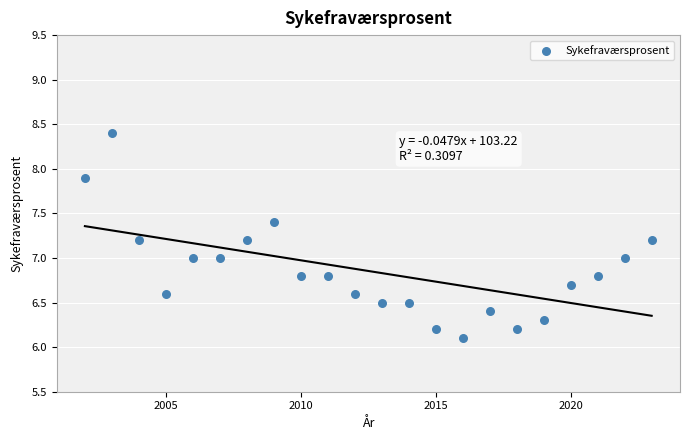

How many points are shown in the scatter plot?

22